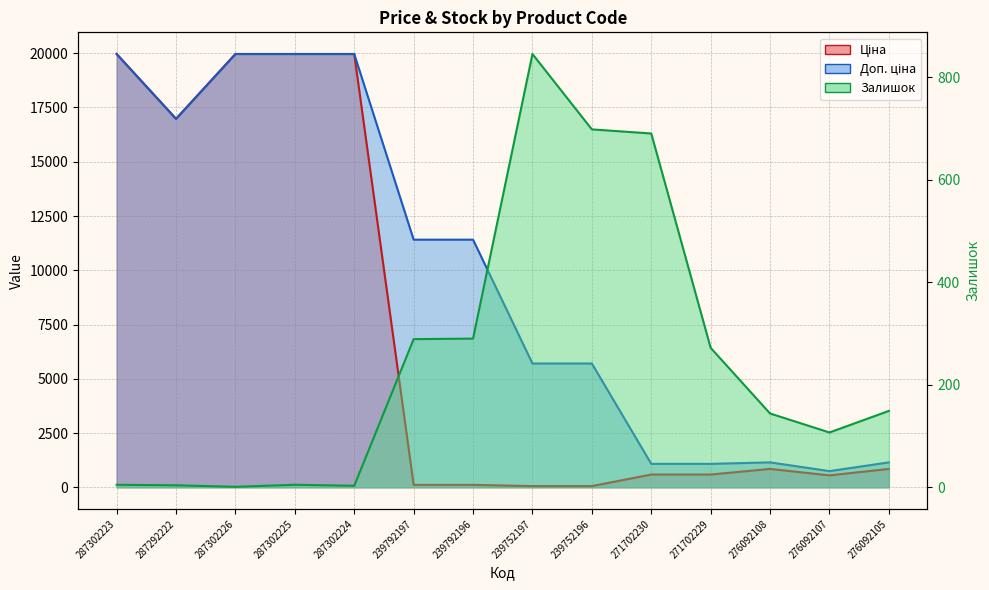

What are all the series names shown in the legend?

Ціна (line), Доп. ціна (line), Залишок (line)